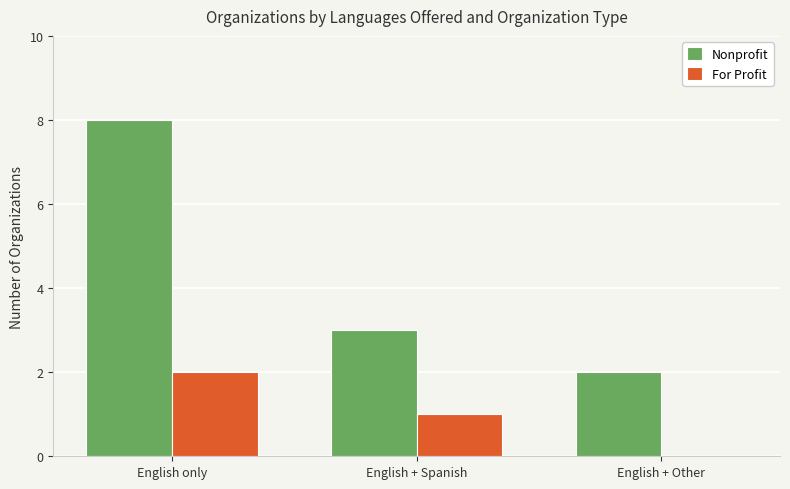

At which label is For Profit closest to 1?

English + Spanish